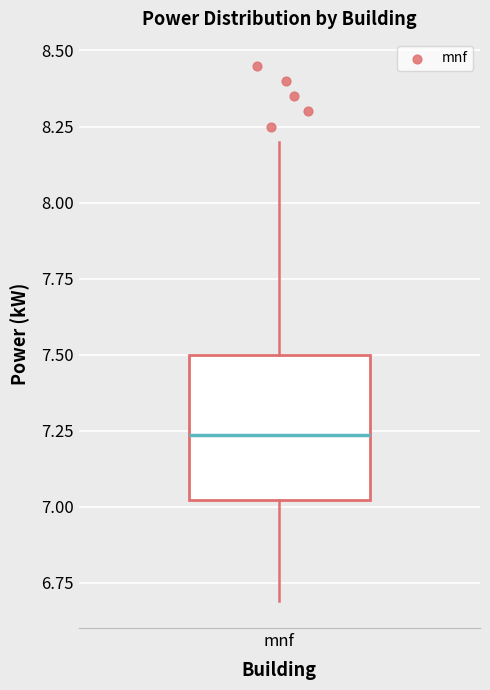

Transcribe this box plot: give where the median line is, the range the box spans, and where the two whiskers end, as read against the y-axis. The values are not printed on the chart, so give them approximately, as read against the axis.

median 7.25, box 7.00 to 7.50, whiskers 6.70 to 8.20